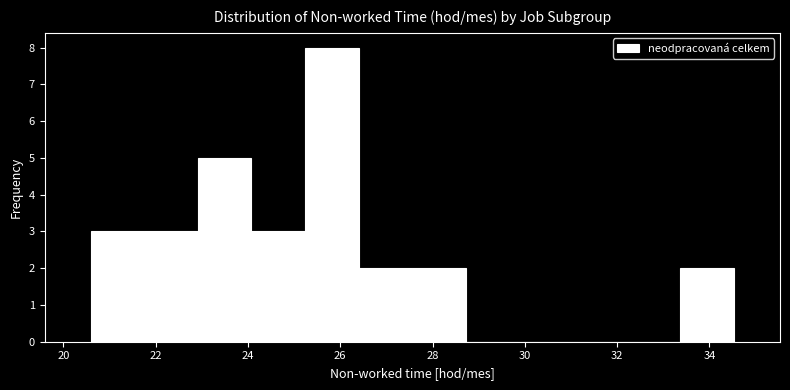

How tall is the bar that spans 26.4 to 27.6 on the x-axis? Neither the bar edges nor the heights are printed on the chart, so give them approximately, as read against the axes.

2